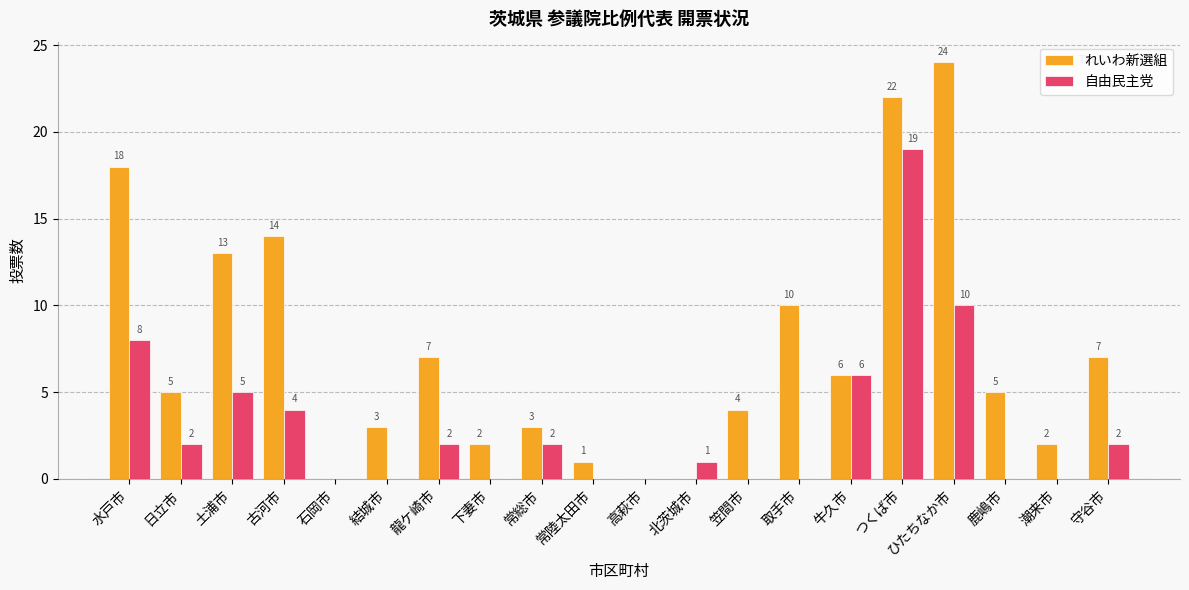

What is the total value across all series at 守谷市?

9